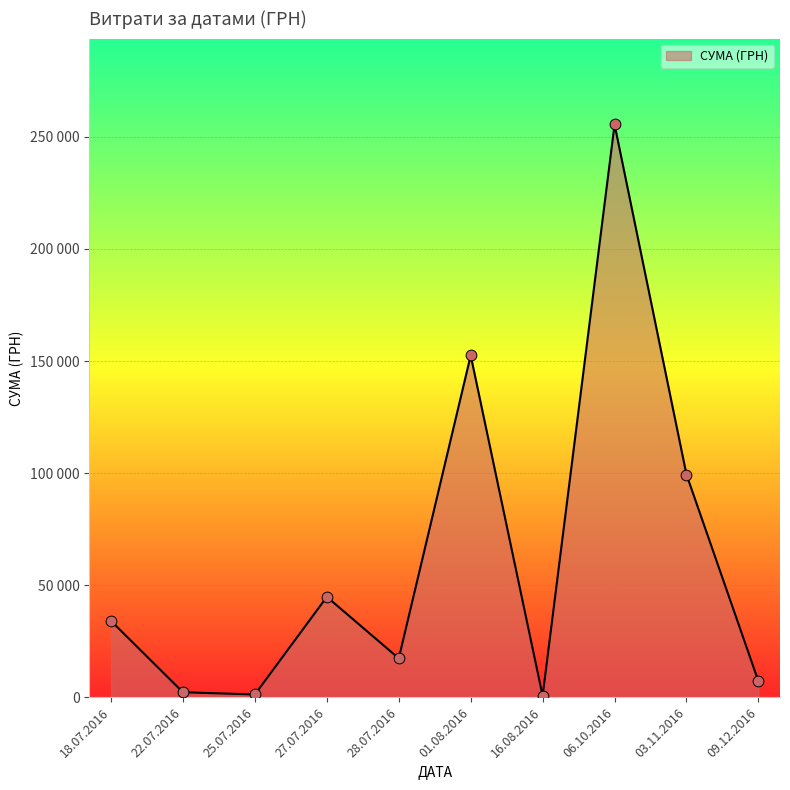

Which has a higher value, 27.07.2016 or 18.07.2016?

27.07.2016